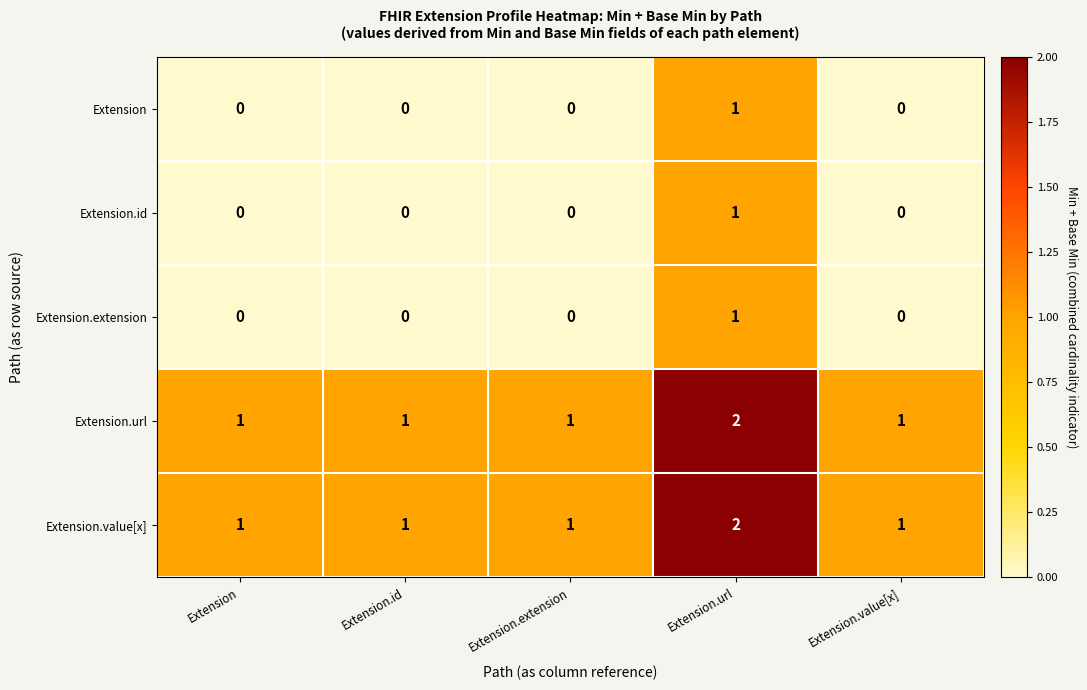

Which category has the highest value in the Extension.value[x] series?

Extension.url